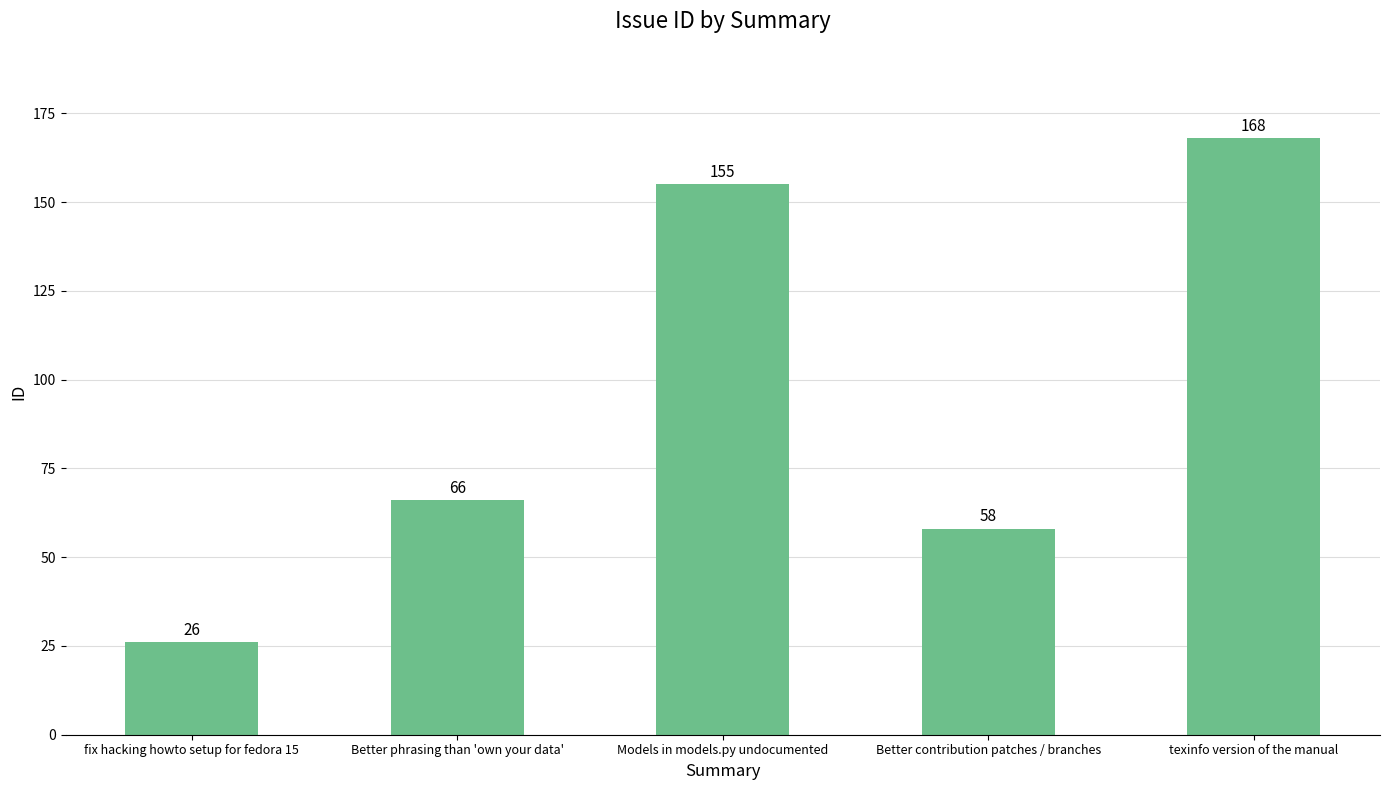

At which label is the value closest to 97?

Better phrasing than 'own your data'